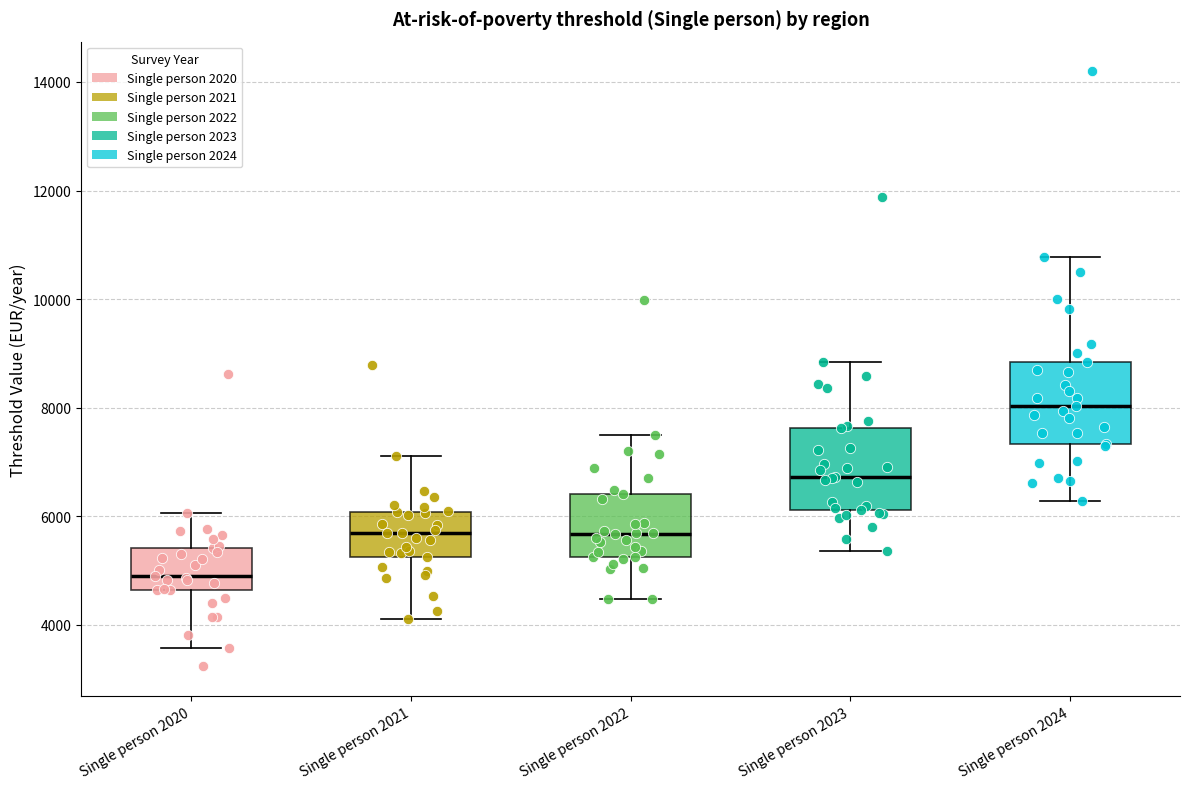

Which box has the lowest median line?

Single person 2020